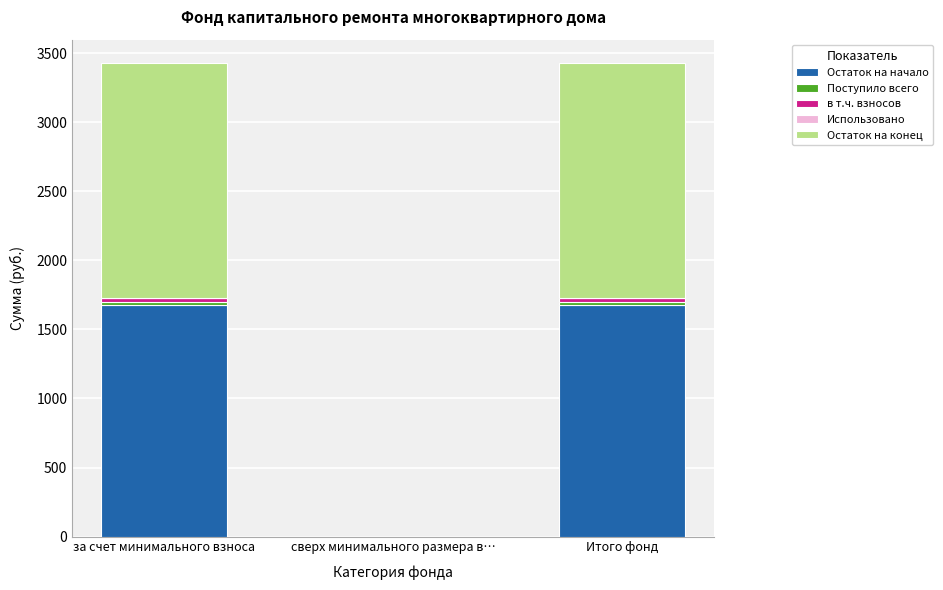

How many values in the Остаток на начало series exceed 1676?

2